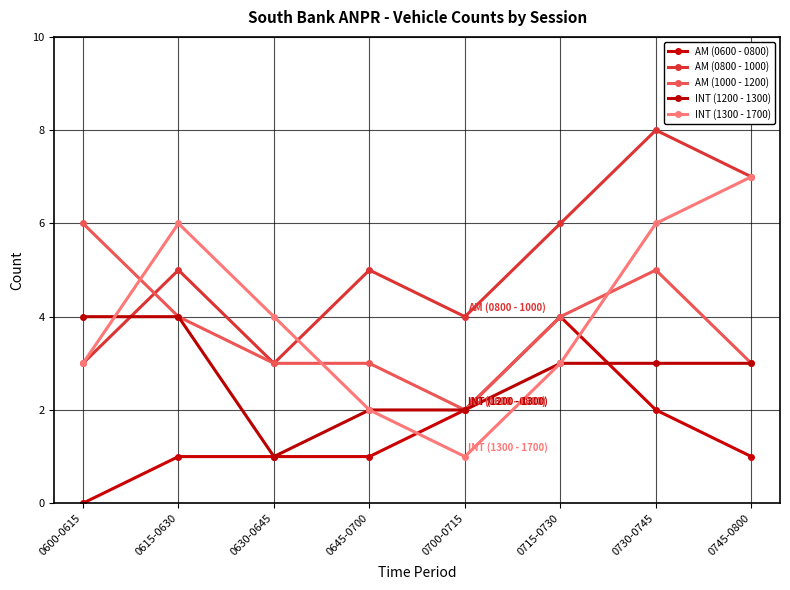

Rank the series at 0615-0630 from highest to lowest value.

INT (1300 - 1700), AM (0800 - 1000), AM (1000 - 1200), INT (1200 - 1300), AM (0600 - 0800)